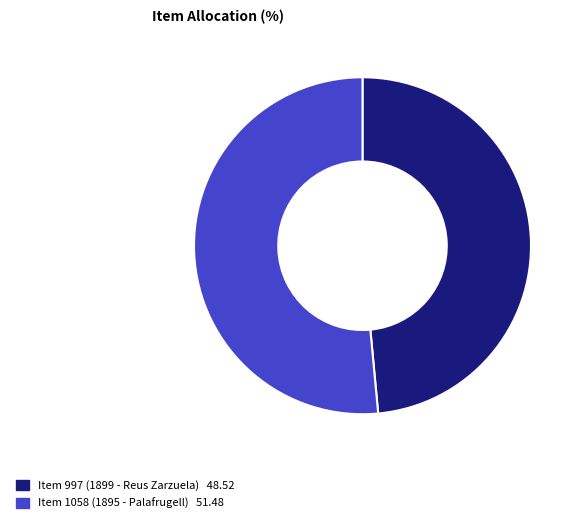

Is it true that Item 997 (1899 - Reus Zarzuela) is 49% of the pie?

True